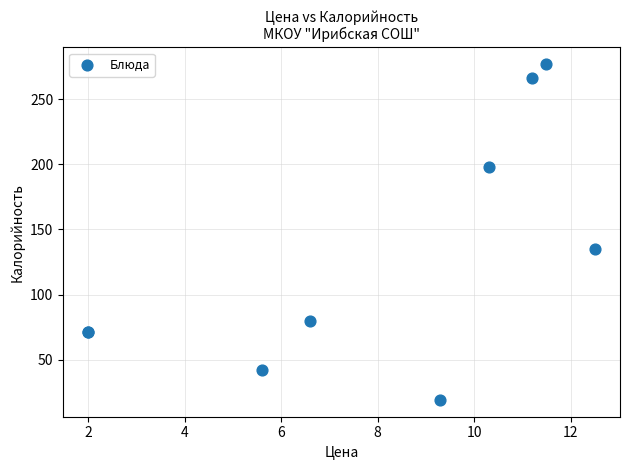

What Y value in the scatter plot is closest to 148?

135.0